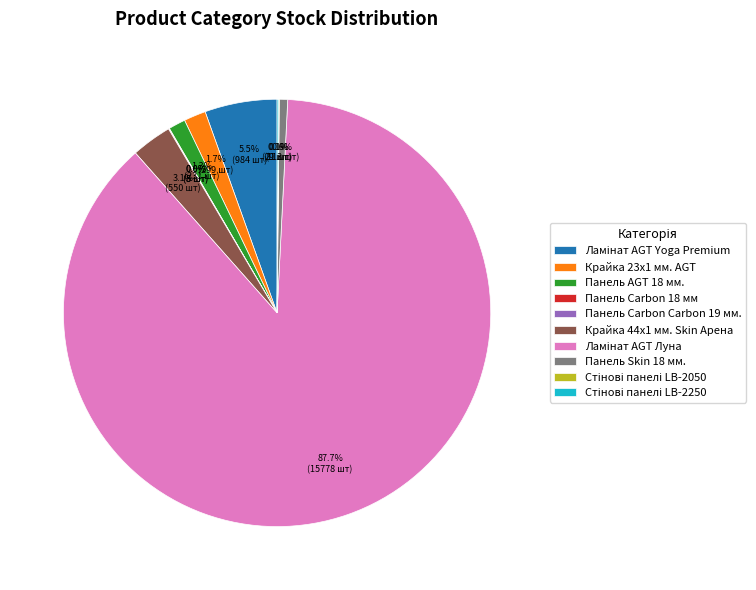

Is there a majority slice in this chart?

Yes